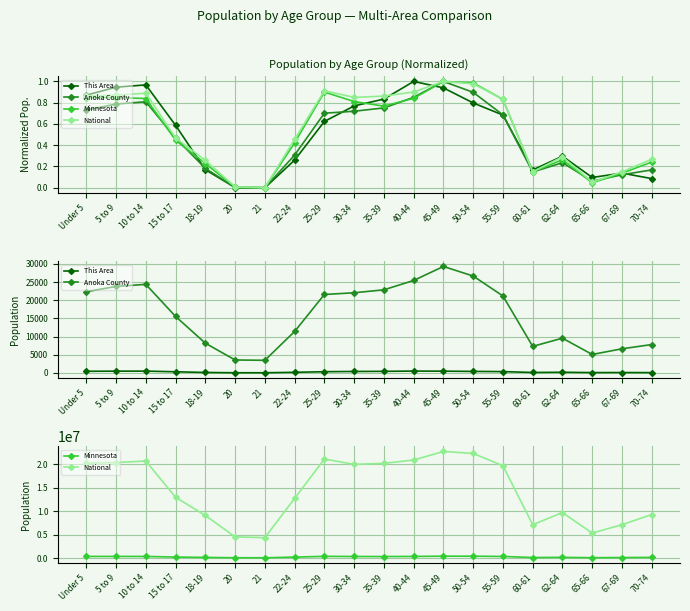

What is the value of the National point at the 11th from the left?

20179642